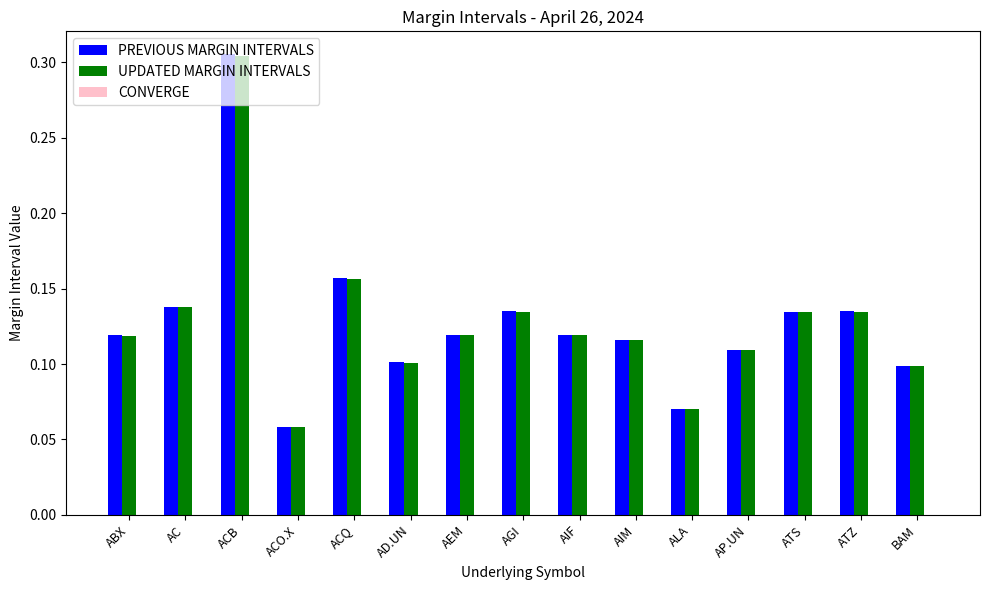

Is it true that PREVIOUS MARGIN INTERVALS equals 0.0 at AC?

False